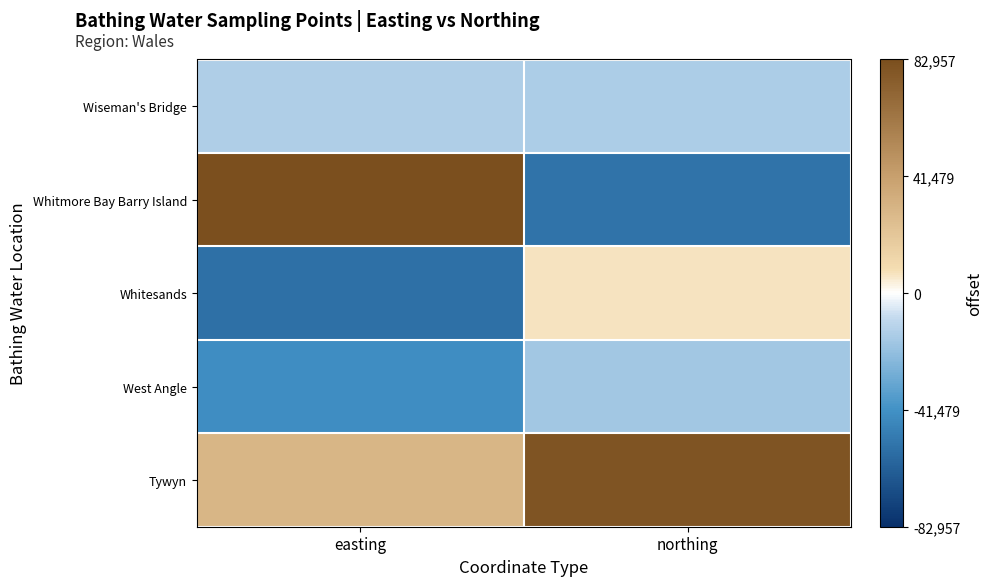

Rank the series by their maximum value, from lowest to highest.

West Angle, Wiseman's Bridge, Whitesands, Tywyn, Whitmore Bay Barry Island